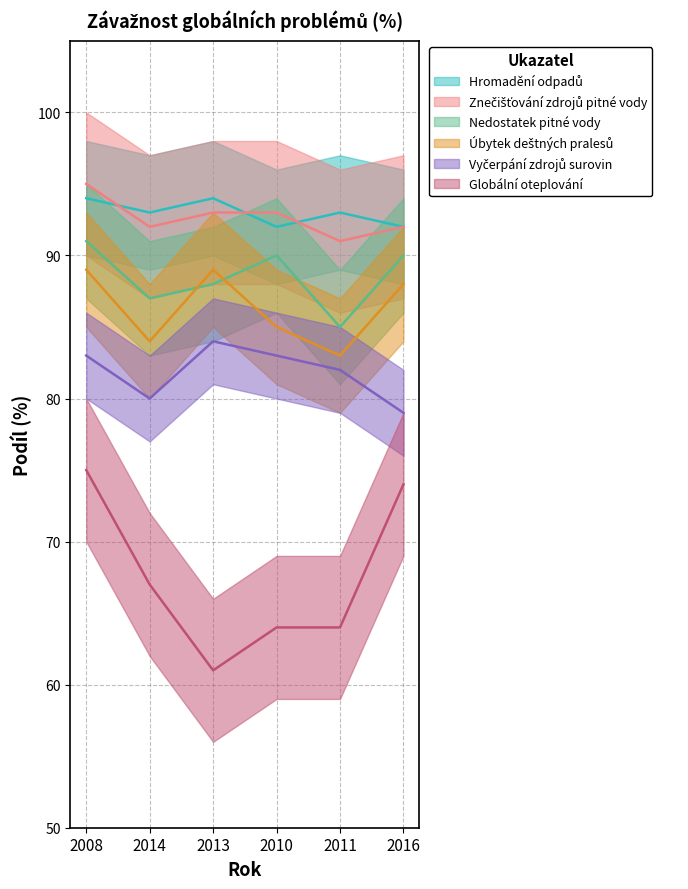

Which label corresponds to the largest value in the chart?

2008